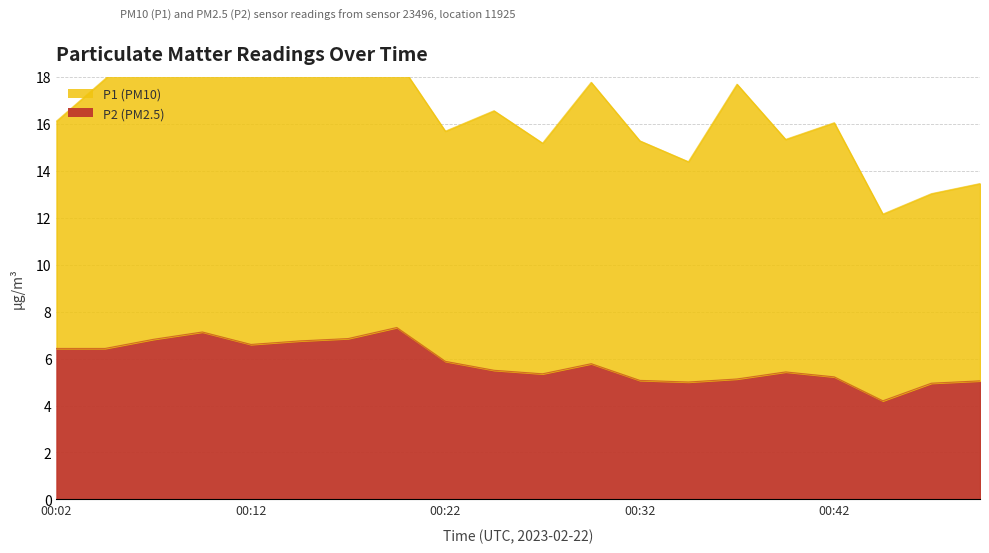

What is the lowest value of the P2 (PM2.5) series?

4.2